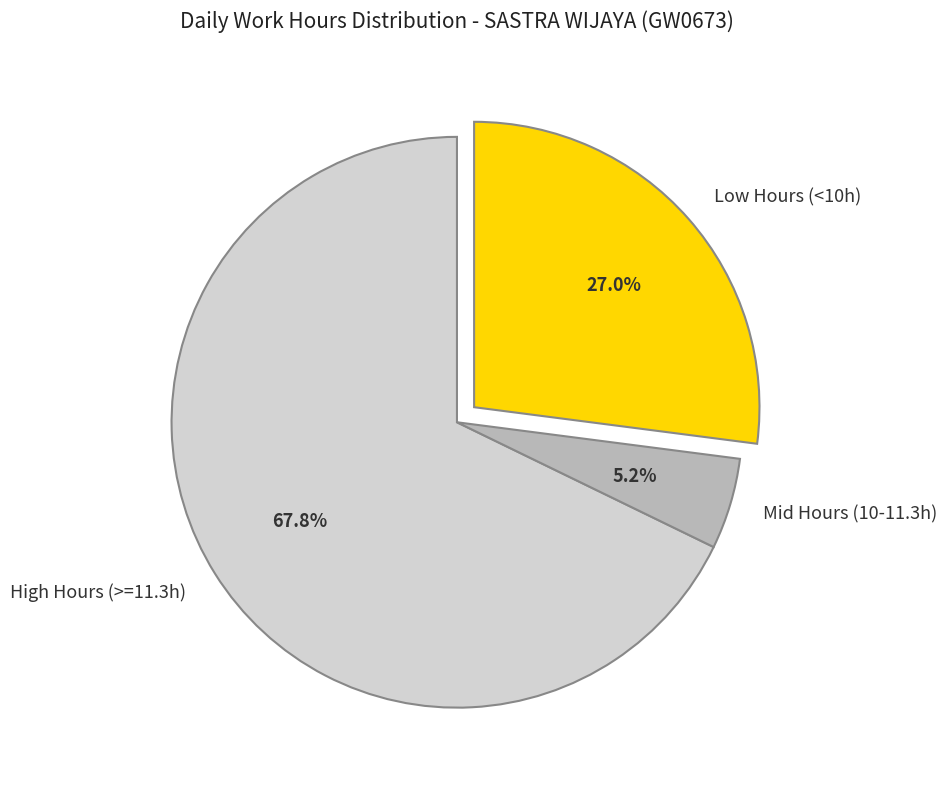

To the nearest percent, what is the difference between the largest and smallest slice percentages?

63%